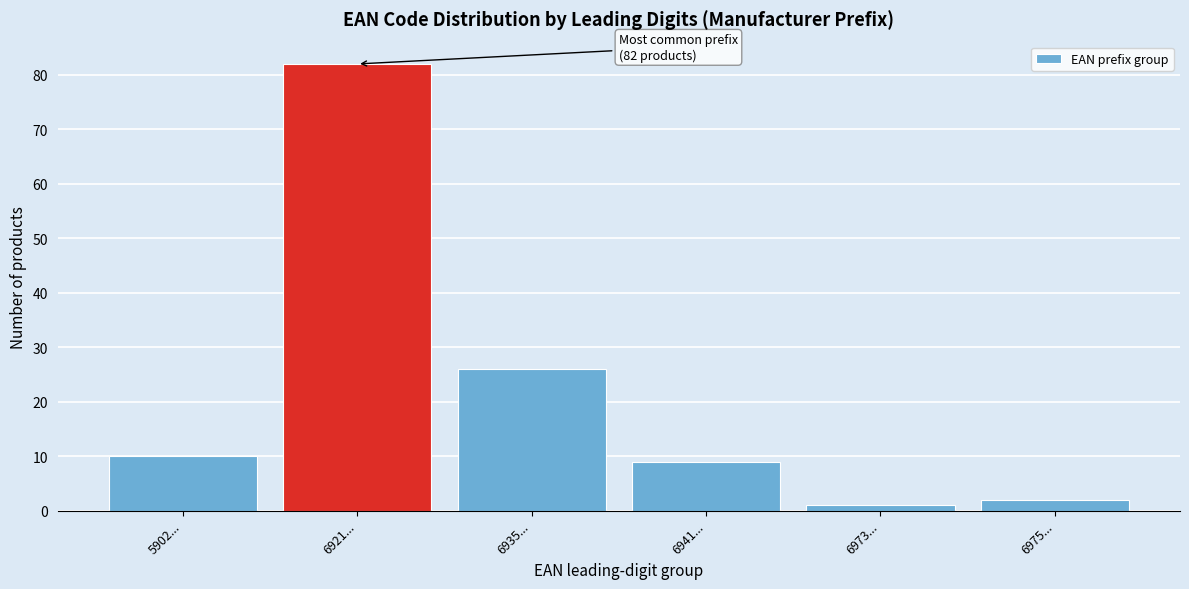

Reading right to left, list all the values displayed in this chart.

2	1	9	26	82	10